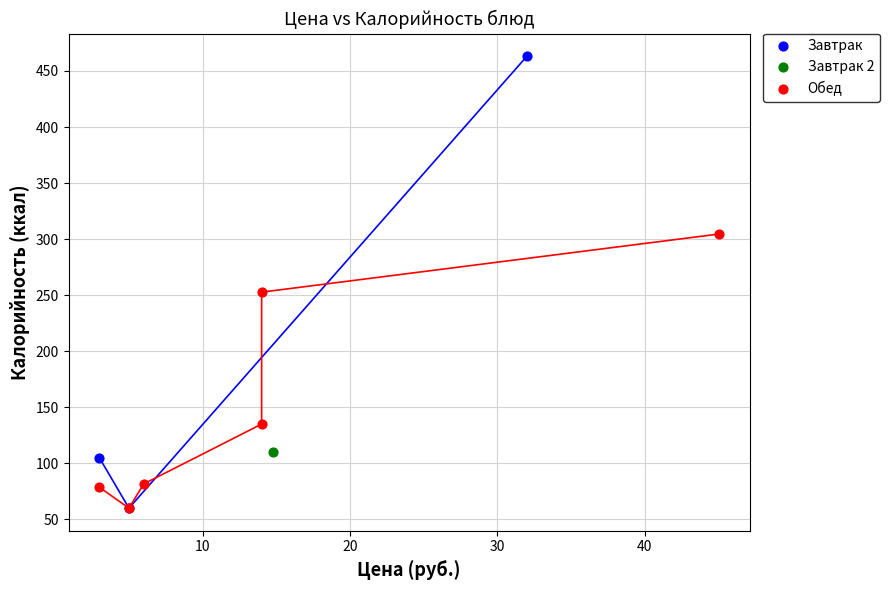

What are all the series names shown in the legend?

Завтрак, Завтрак 2, Обед